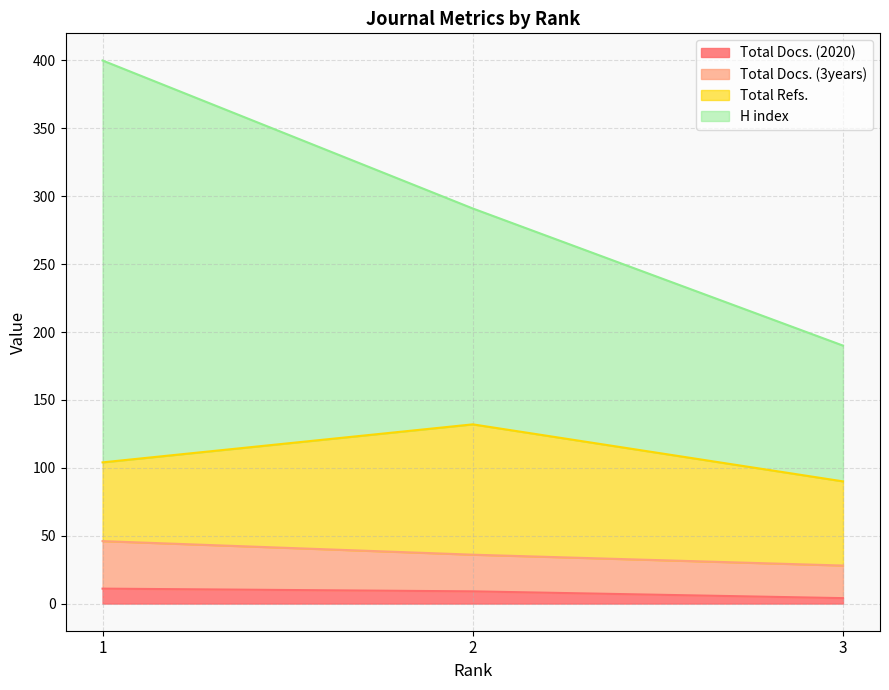

What is the sum of all Total Docs. (2020) values?

24